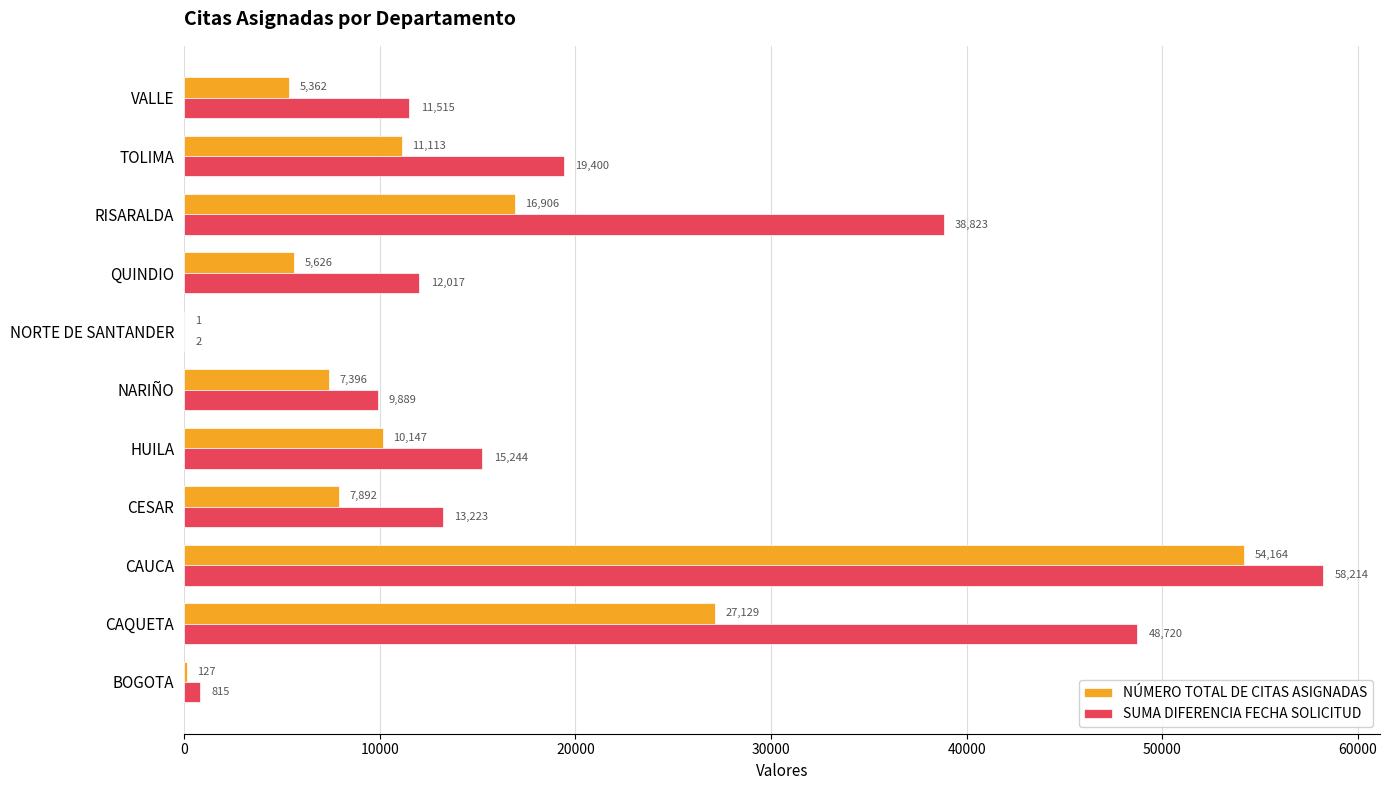

At which label does SUMA DIFERENCIA FECHA SOLICITUD reach its peak?

CAUCA